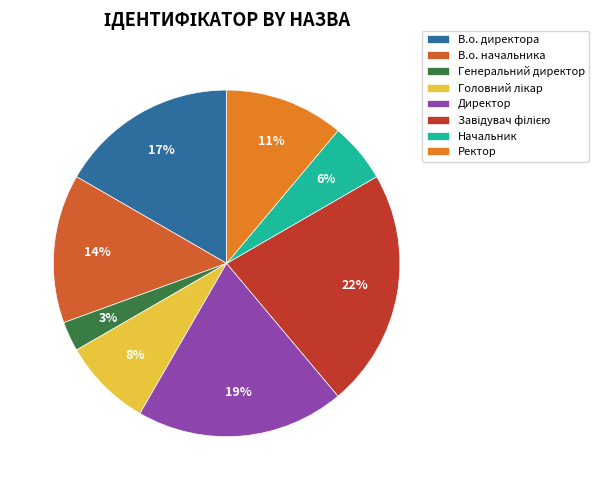

To the nearest percent, what portion does Генеральний директор represent?

3%